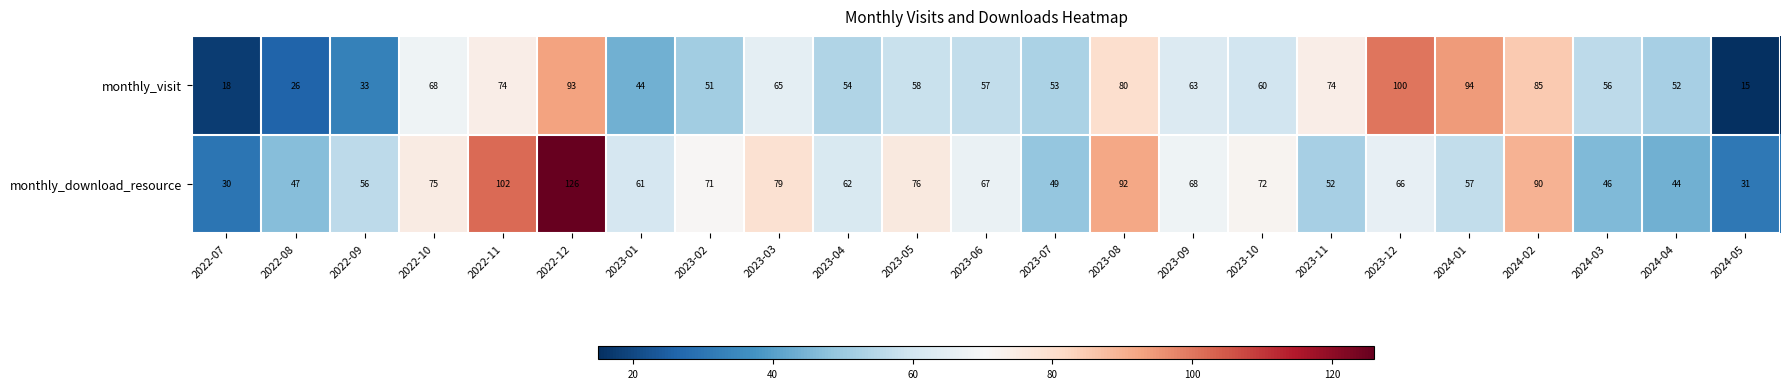

What is the sum of all monthly_visit values?

1373